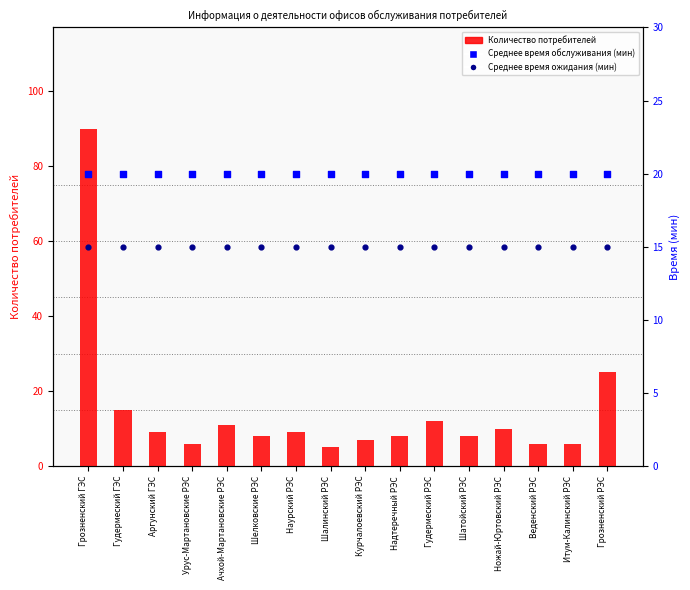

What are all the series names shown in the legend?

Количество потребителей, Среднее время обслуживания (мин), Среднее время ожидания (мин)